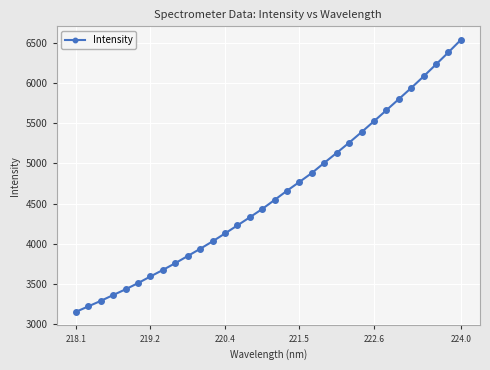

What is the difference between the second highest and second lowest values?

3169.3